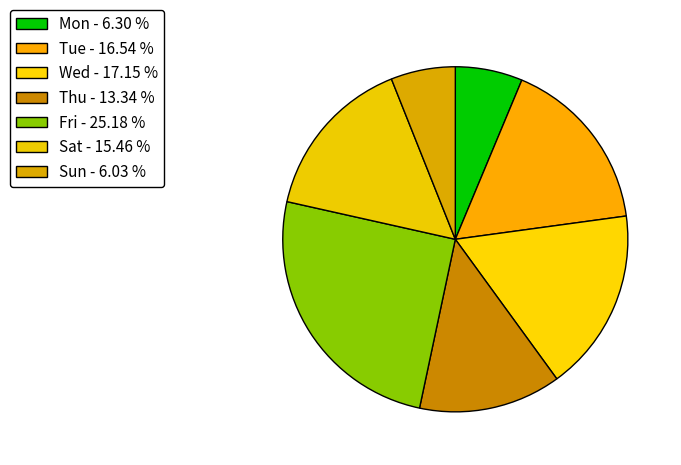

How many slices are in this pie chart?

7